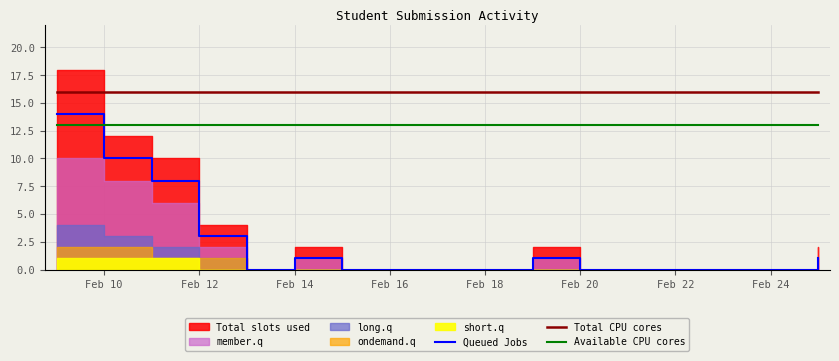

What is the lowest value of the Available CPU cores series?

13